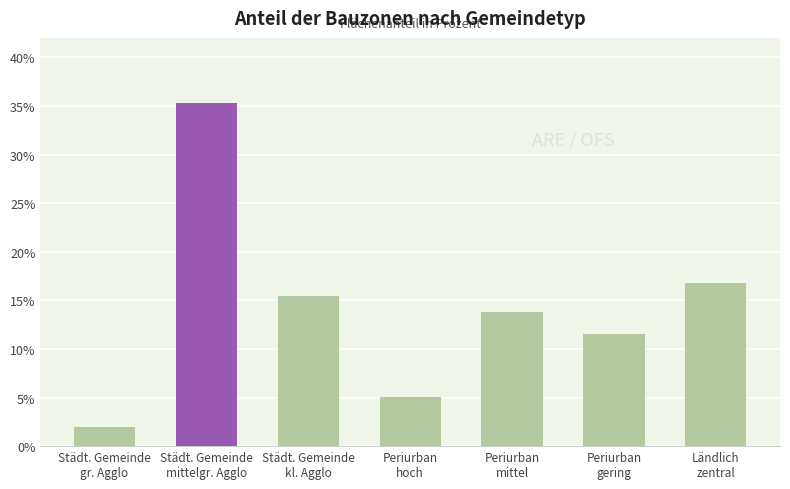

Count the number of values greater than 13.

4